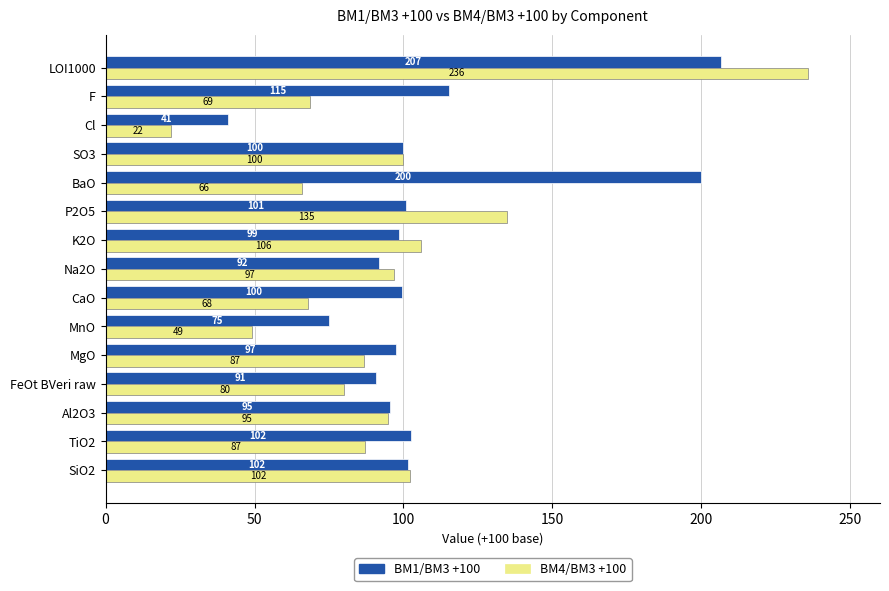

At which label is BM4/BM3 +100 closest to 128?

P2O5